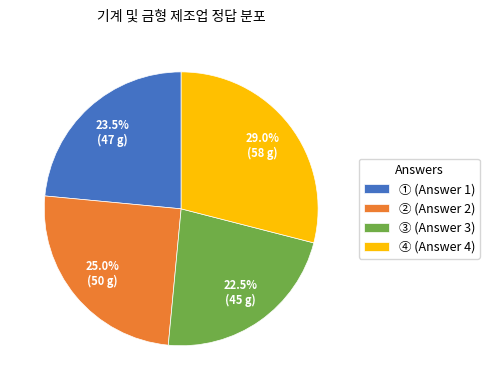

Does any single category account for the majority?

No